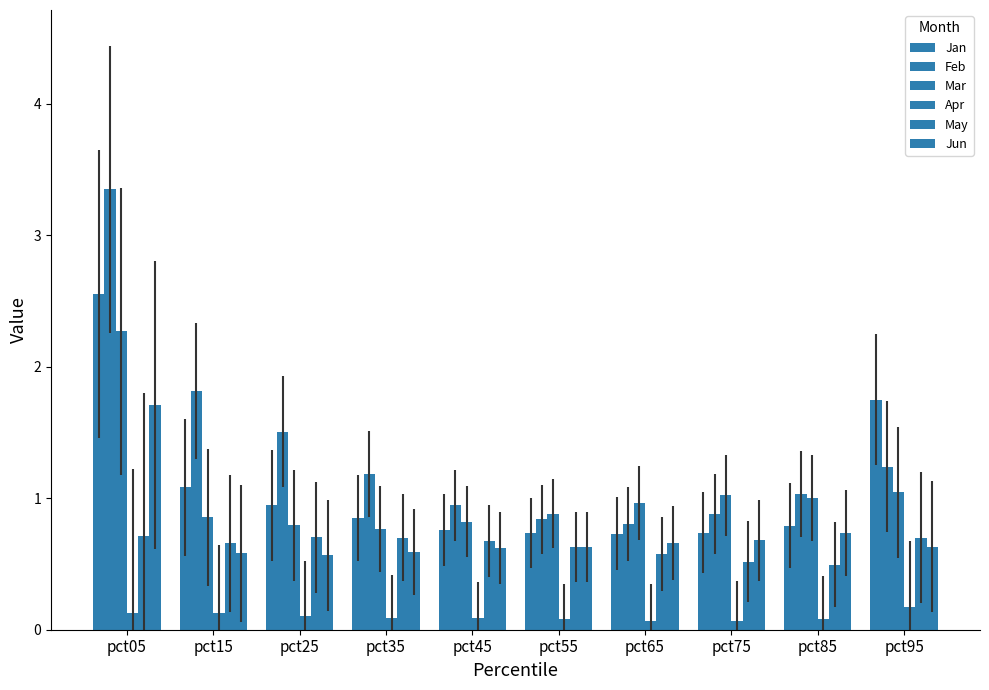

How many data points does each series have?

10